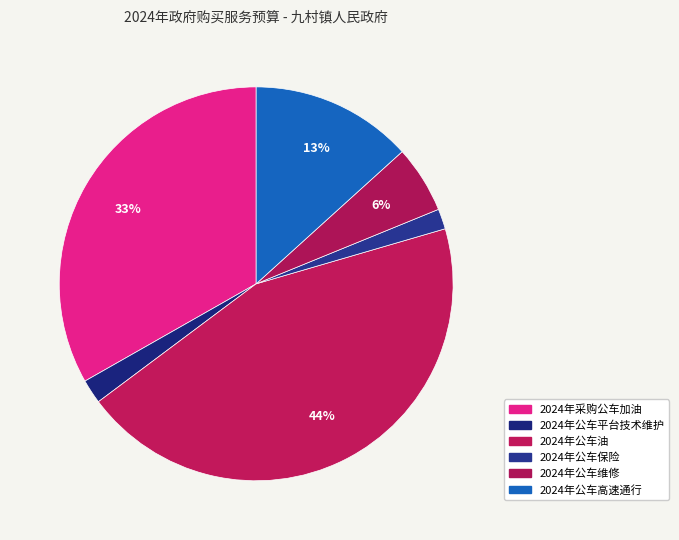

To the nearest percent, what portion does 2024年公车平台技术维护 represent?

2%